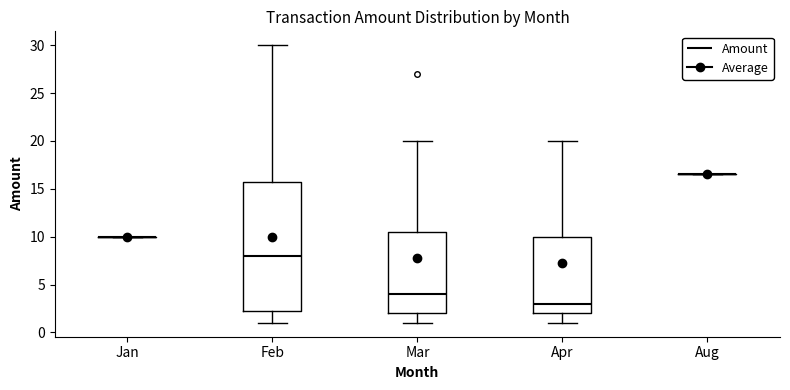

Comparing the boxes themselves (not the whiskers), which one is the tallest?

Feb